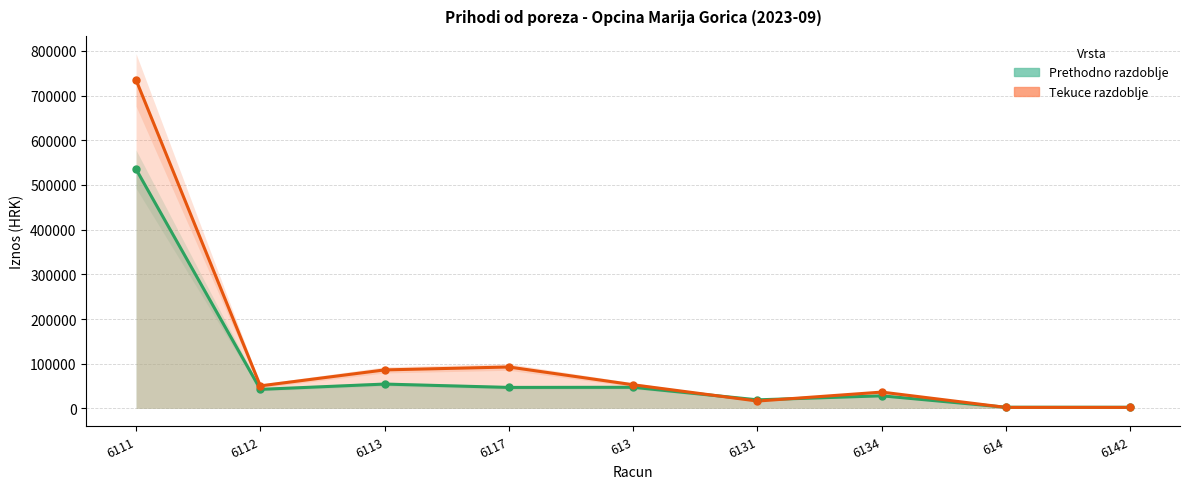

What is the approximate value of Prethodno razdoblje at 6131?

19099.2